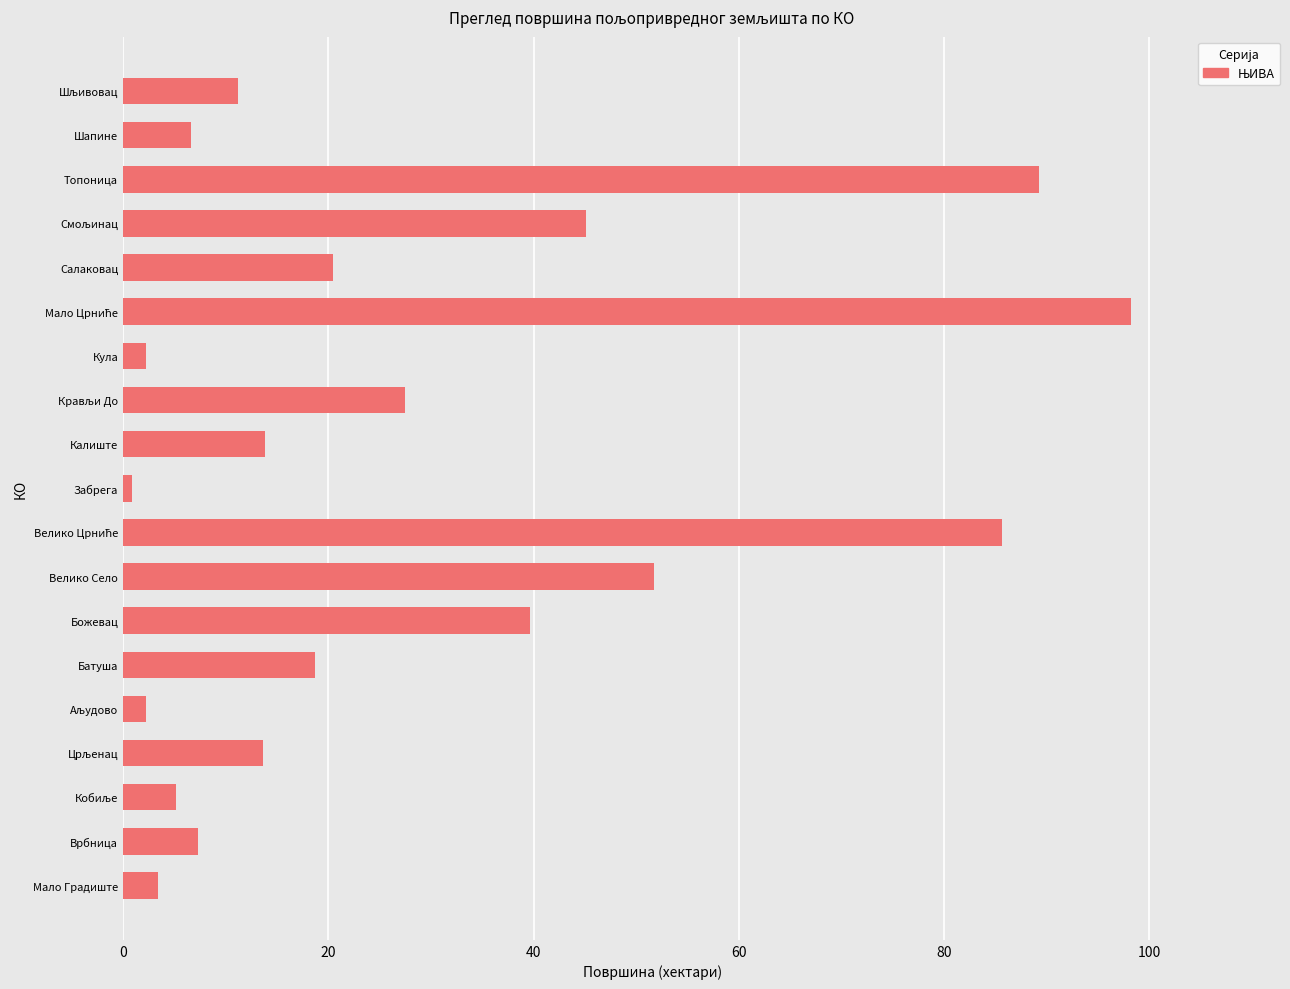

What is the change in value from Батуша to Божевац?

+20.9